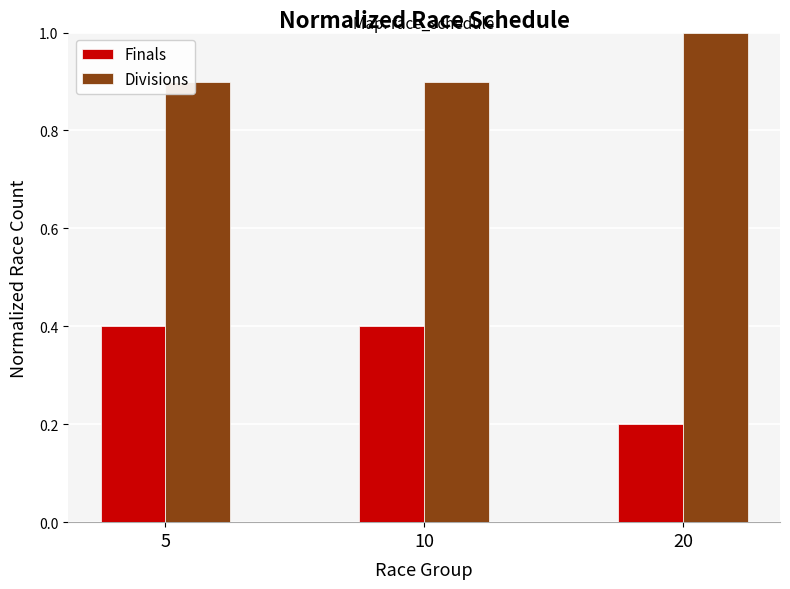

Reading right to left, transcribe all the data shown in this chart.

Finals: 20=0.2	10=0.4	5=0.4
Divisions: 20=1.0	10=0.9	5=0.9